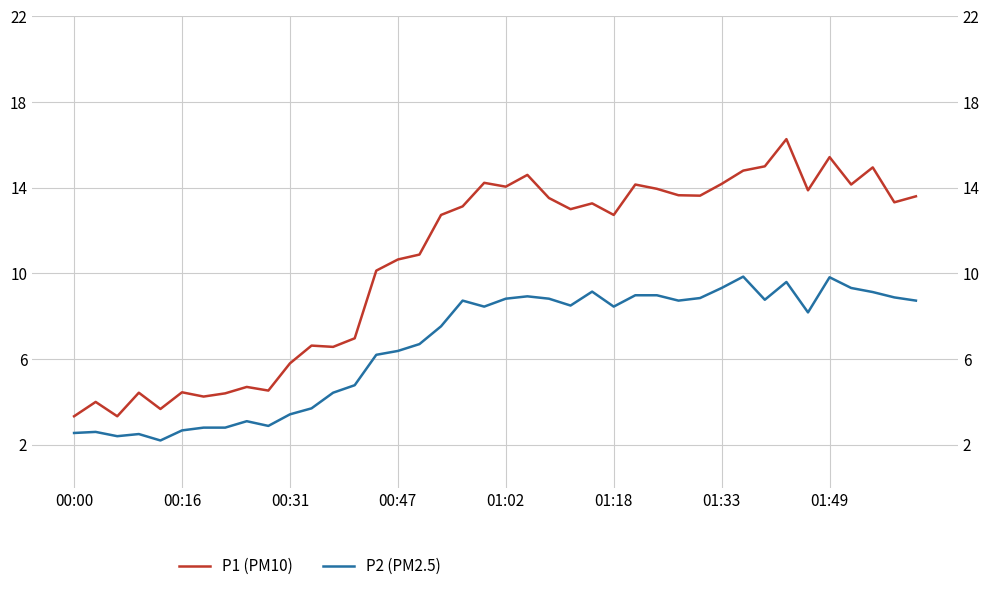

The P1 (PM10) series shows 18.8 at 38. True or false?

False